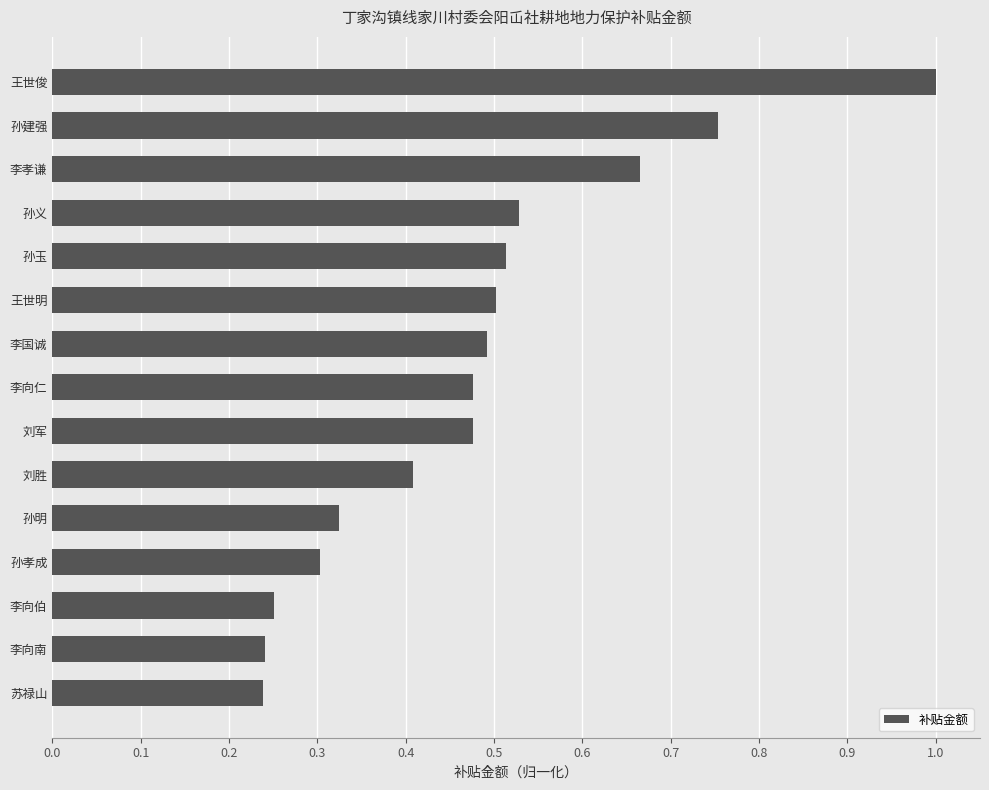

What is the greatest value displayed?

1.0